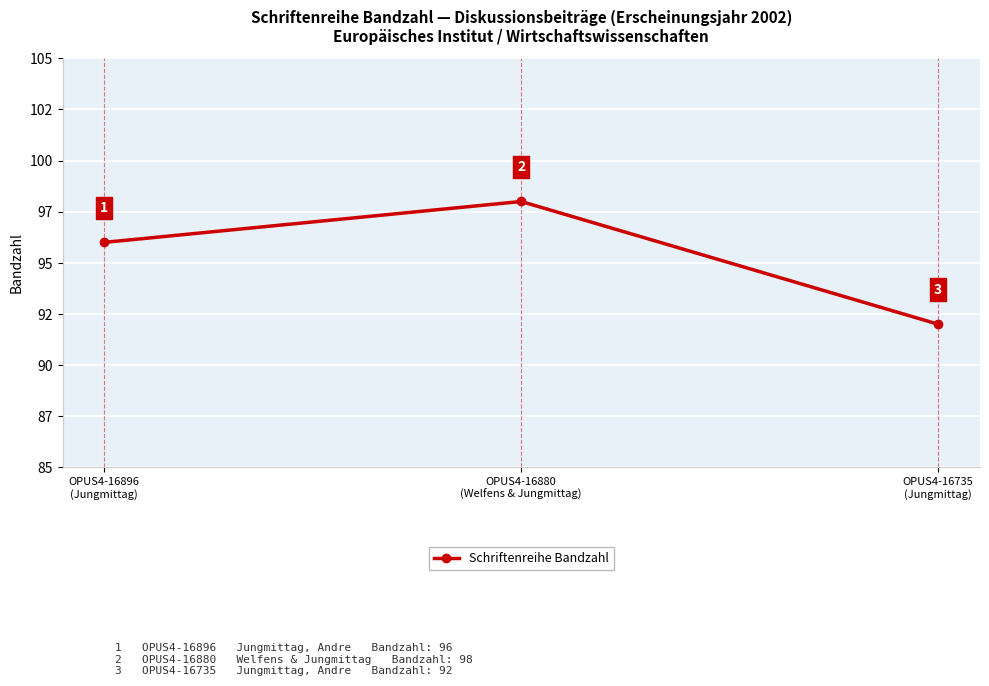

Reading left to right, what are all the values shown in this chart?

OPUS4-16896
(Jungmittag)=96	OPUS4-16880
(Welfens & Jungmittag)=98	OPUS4-16735
(Jungmittag)=92